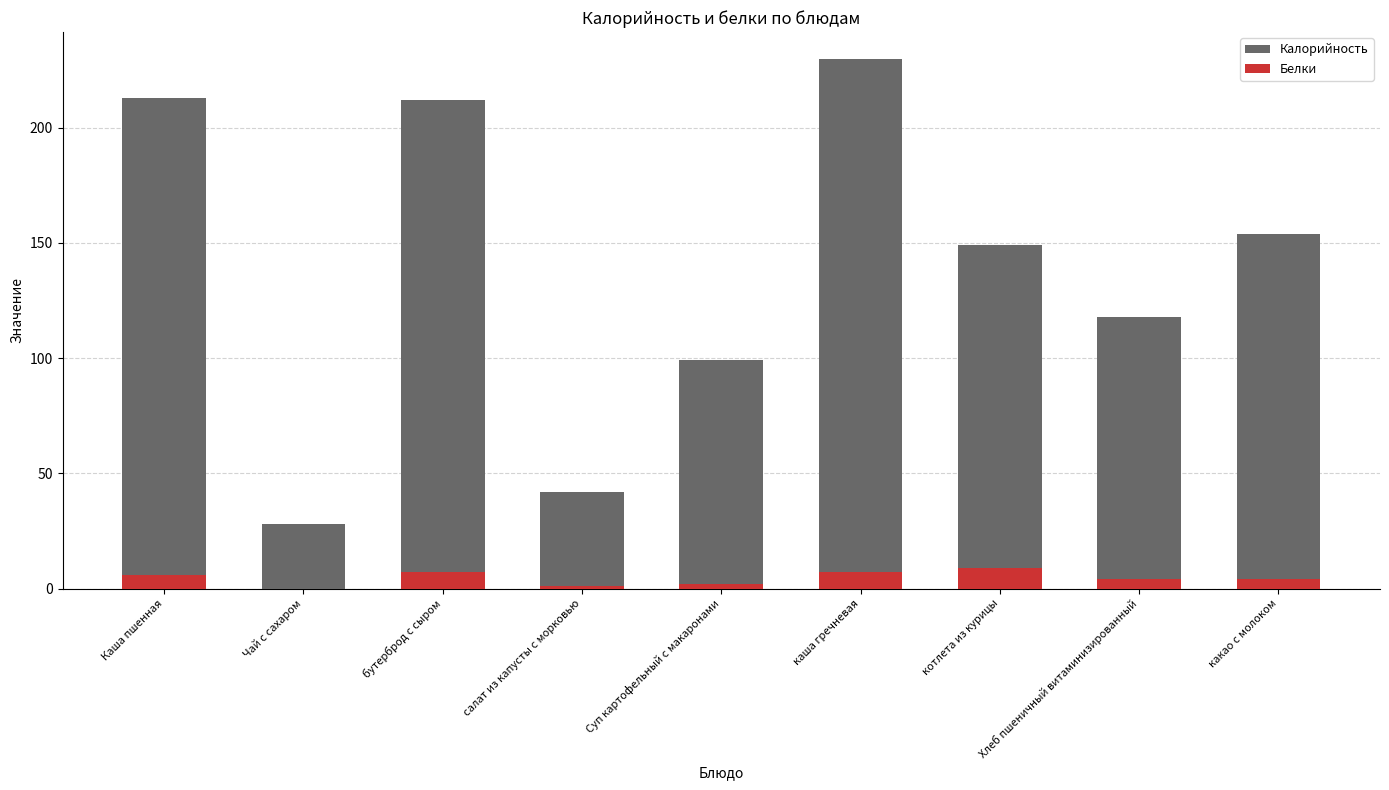

The Калорийность series shows 149 at котлета из курицы. True or false?

True